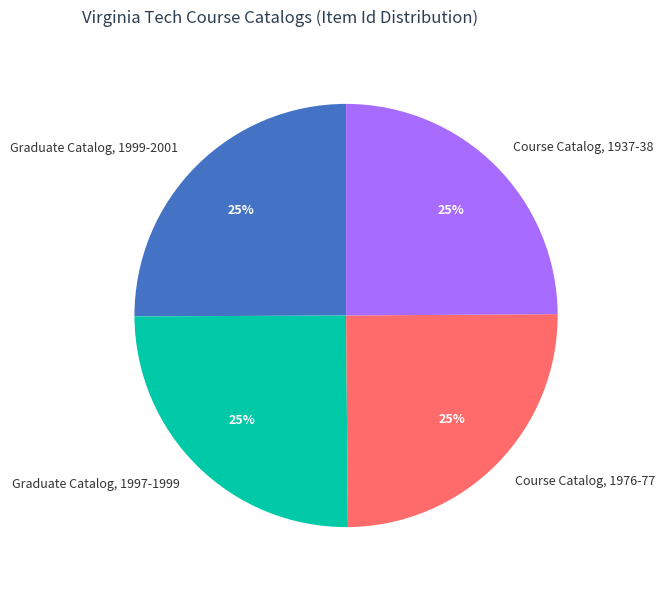

How many slices are in this pie chart?

4